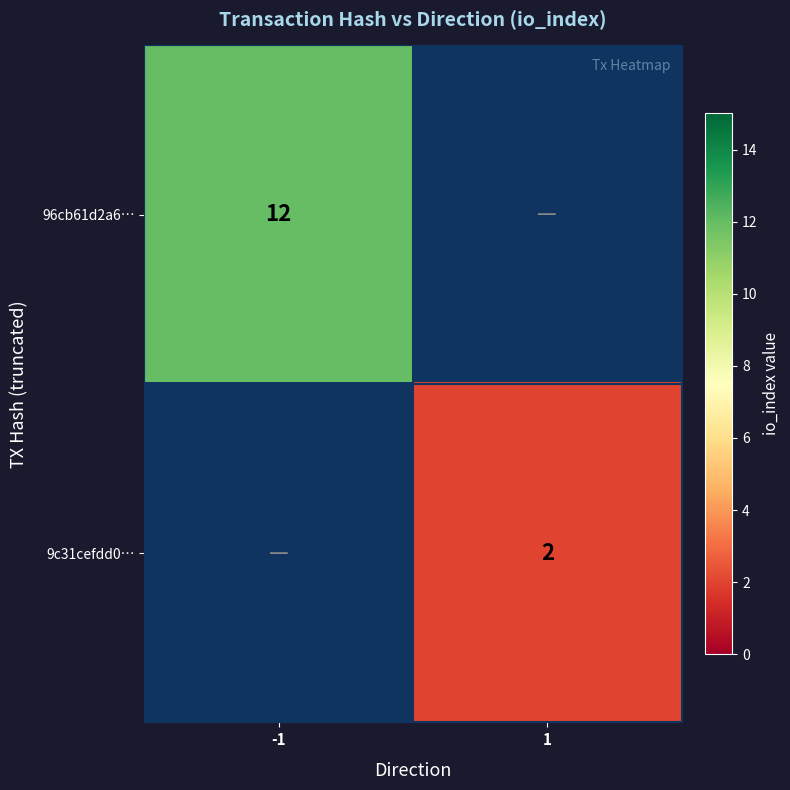

The 9c31cefdd0… series shows 2 at 1. True or false?

True